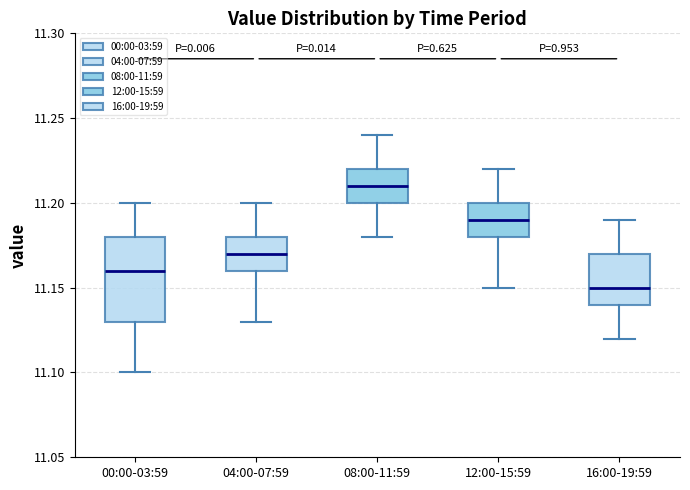

Where does the upper whisker of the box for 00:00-03:59 end on the y-axis? The values are not printed on the chart, so give them approximately, as read against the axis.

11.20